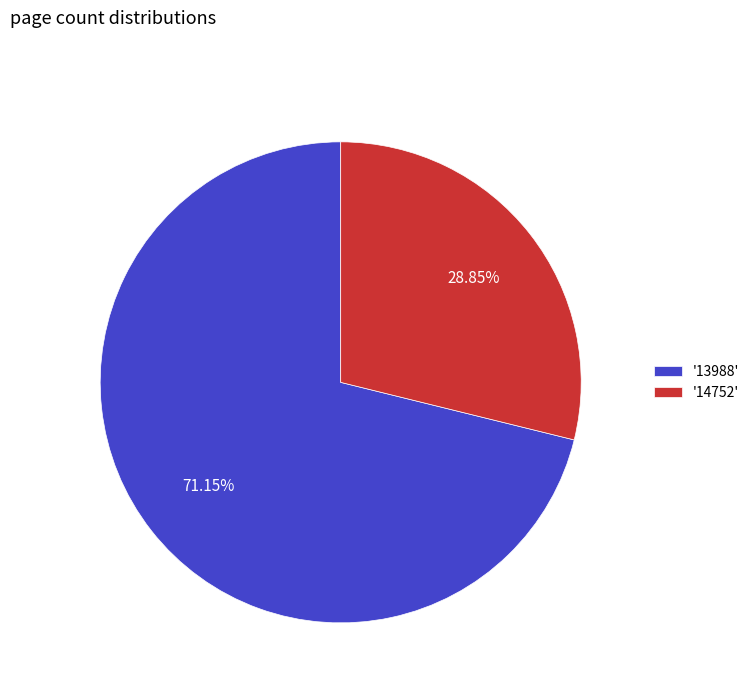

What is the ratio of the value at '14752' to the value at '13988'?

0.4